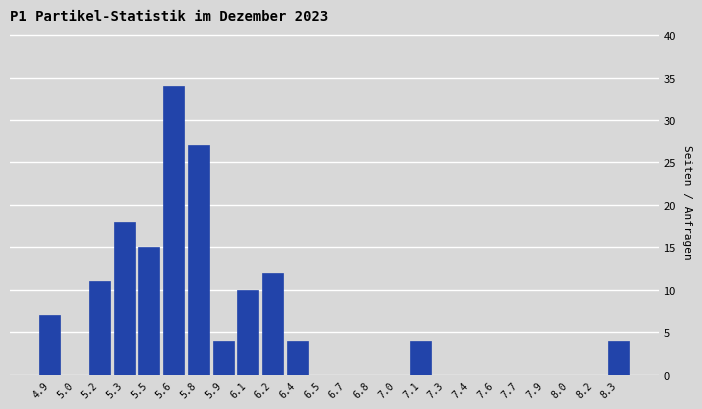

Reading left to right, transcribe all the data shown in this chart.

4.9=7	5.0=0	5.2=11	5.3=18	5.5=15	5.6=34	5.8=27	5.9=4	6.1=10	6.2=12	6.4=4	6.5=0	6.7=0	6.8=0	7.0=0	7.1=4	7.3=0	7.4=0	7.6=0	7.7=0	7.9=0	8.0=0	8.2=0	8.3=4